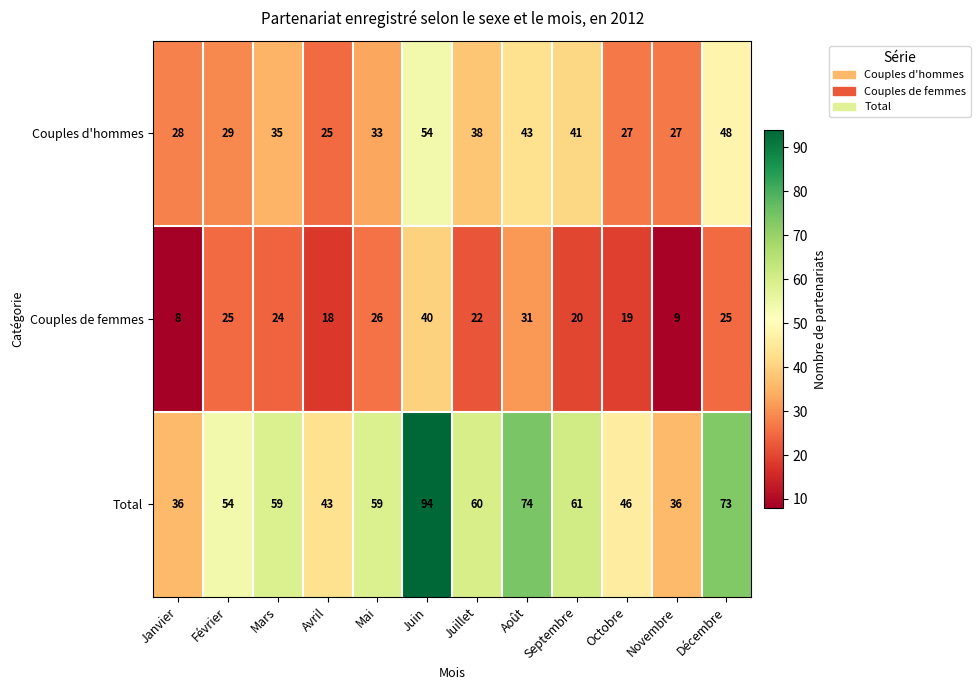

The value of Total at Décembre is 73. True or false?

True